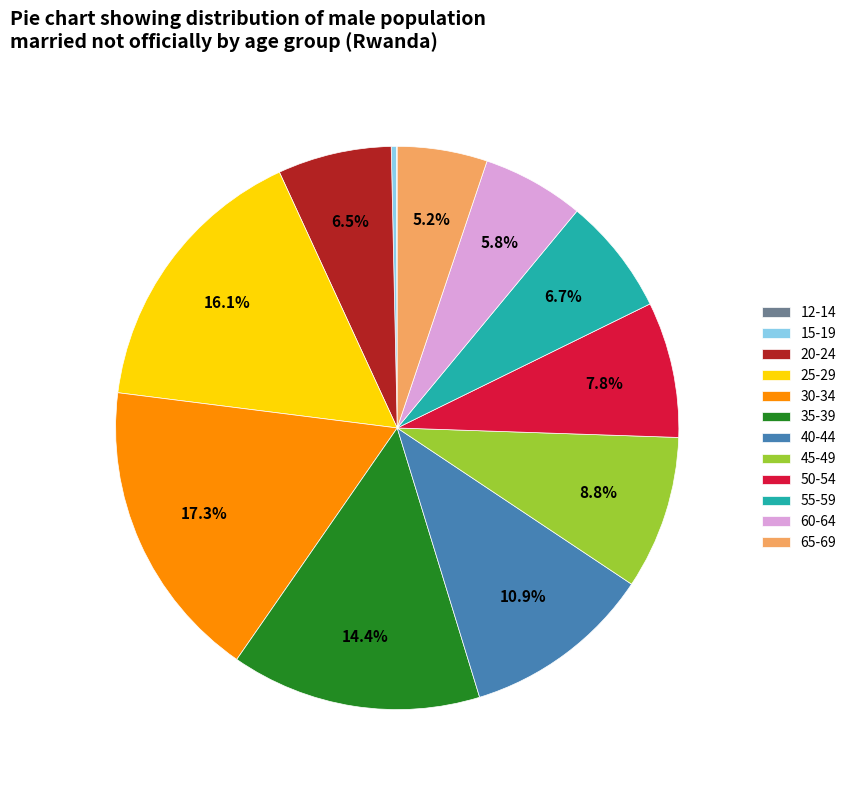

To the nearest percent, what is the difference between the largest and smallest slice percentages?

17%